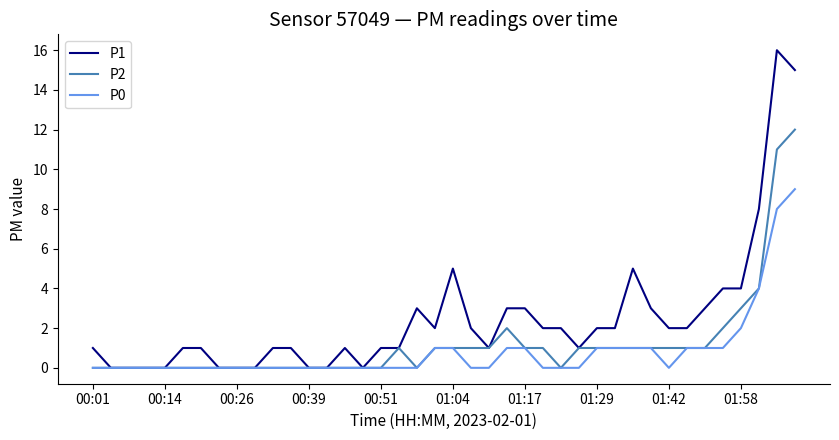

At how many categories does at least one series exceed 6?

3